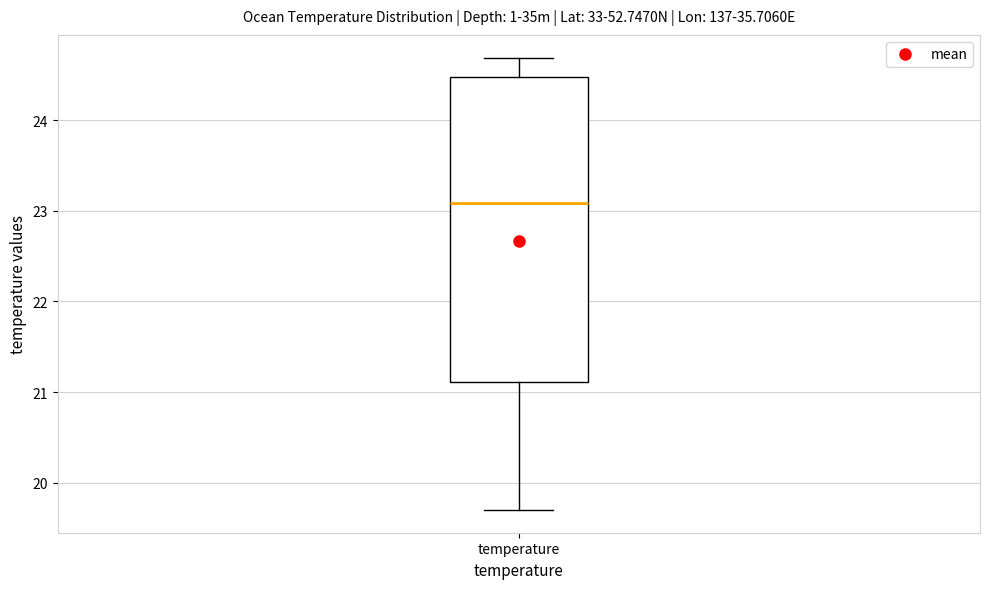

Read this box plot against the y-axis: the position of the median line, the range covered by the box, and the ends of both whiskers. The values are not printed on the chart, so give them approximately, as read against the axis.

median 23.1, box 21.1 to 24.5, whiskers 19.7 to 24.7